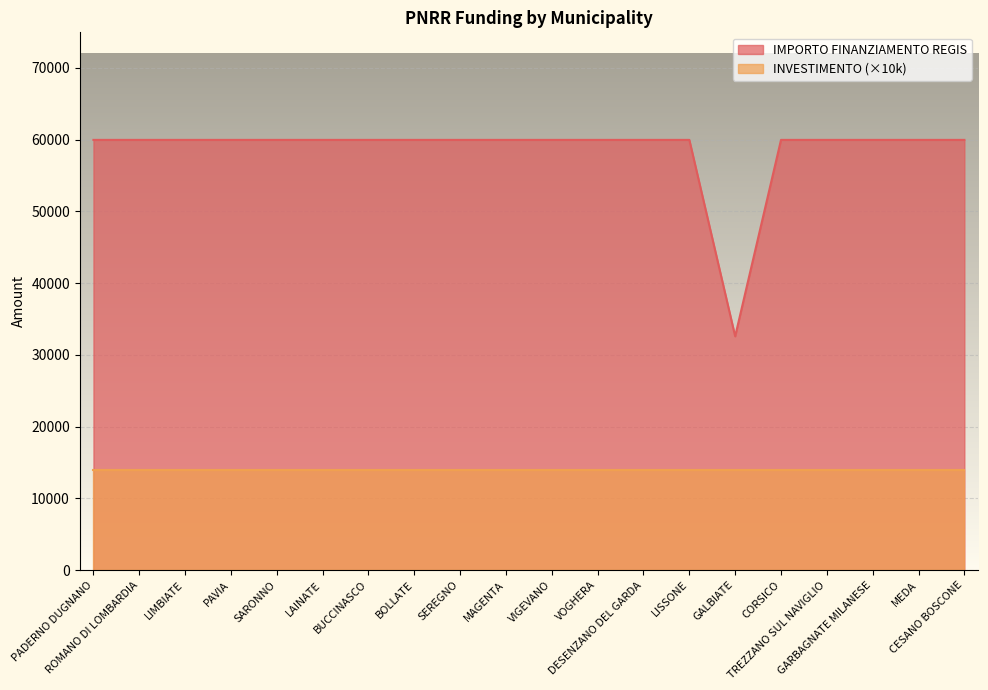

Where is the first local minimum?

GALBIATE